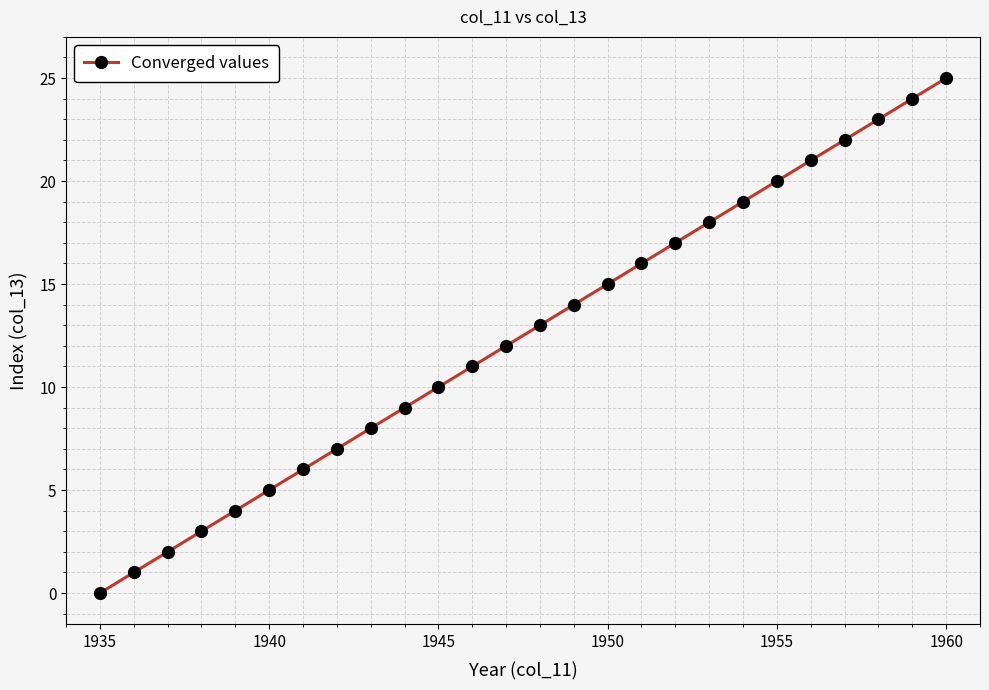

How many data points are less than 13?

13